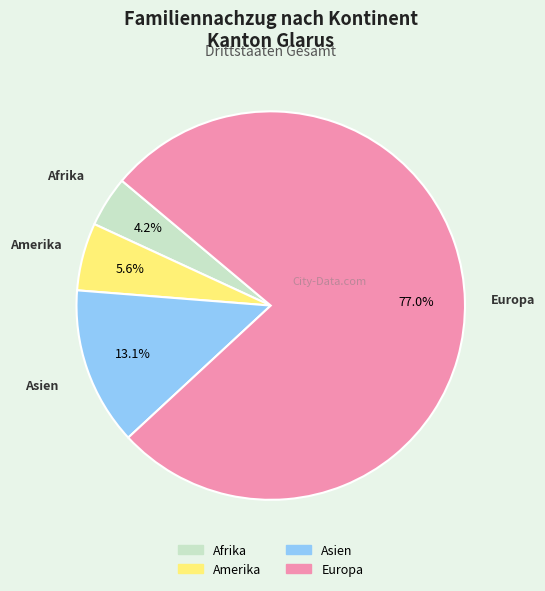

Is the sum of Asien and Afrika greater than half?

No